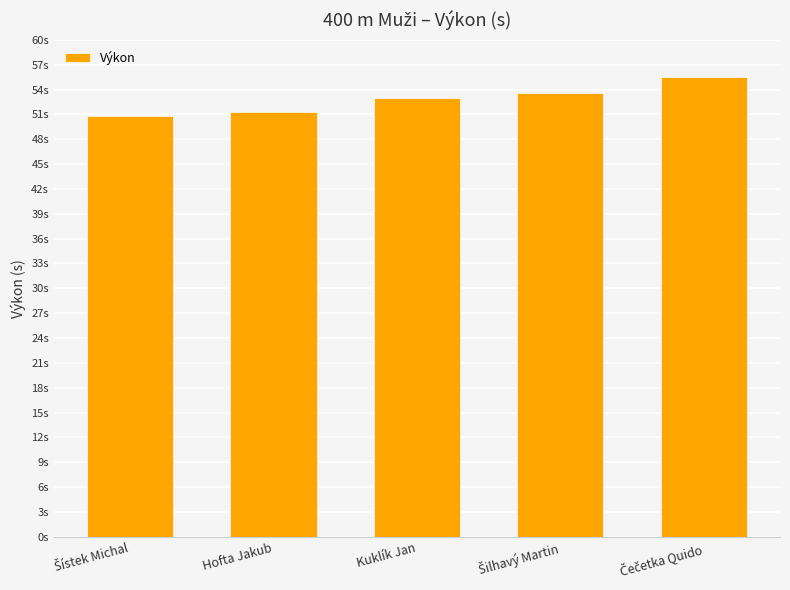

Between Hofta Jakub and Čečetka Quido, which is larger?

Čečetka Quido